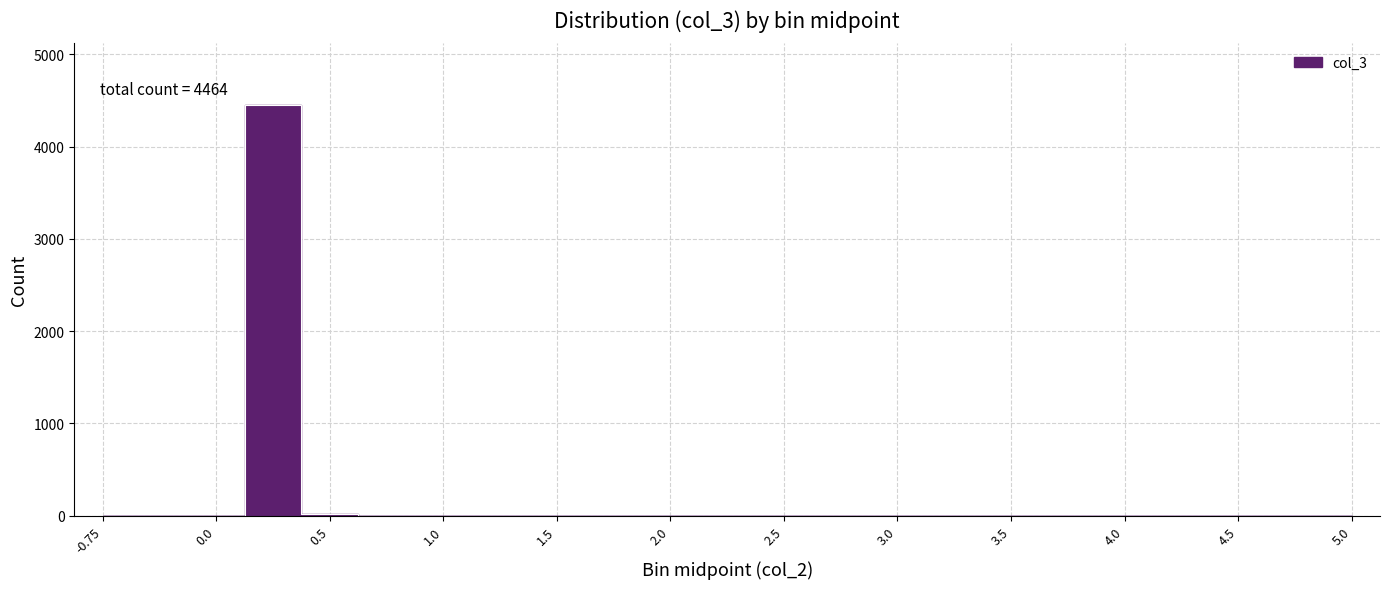

List the labels in order of value, smallest first.

-0.75, -0.25, 0.0, 0.75, 1.0, 1.25, 1.5, 1.75, 2.0, 2.25, 2.5, 2.75, 3.0, 3.25, 3.5, 3.75, 4.0, 4.25, 4.5, 4.75, 5.0, 0.5, 0.25